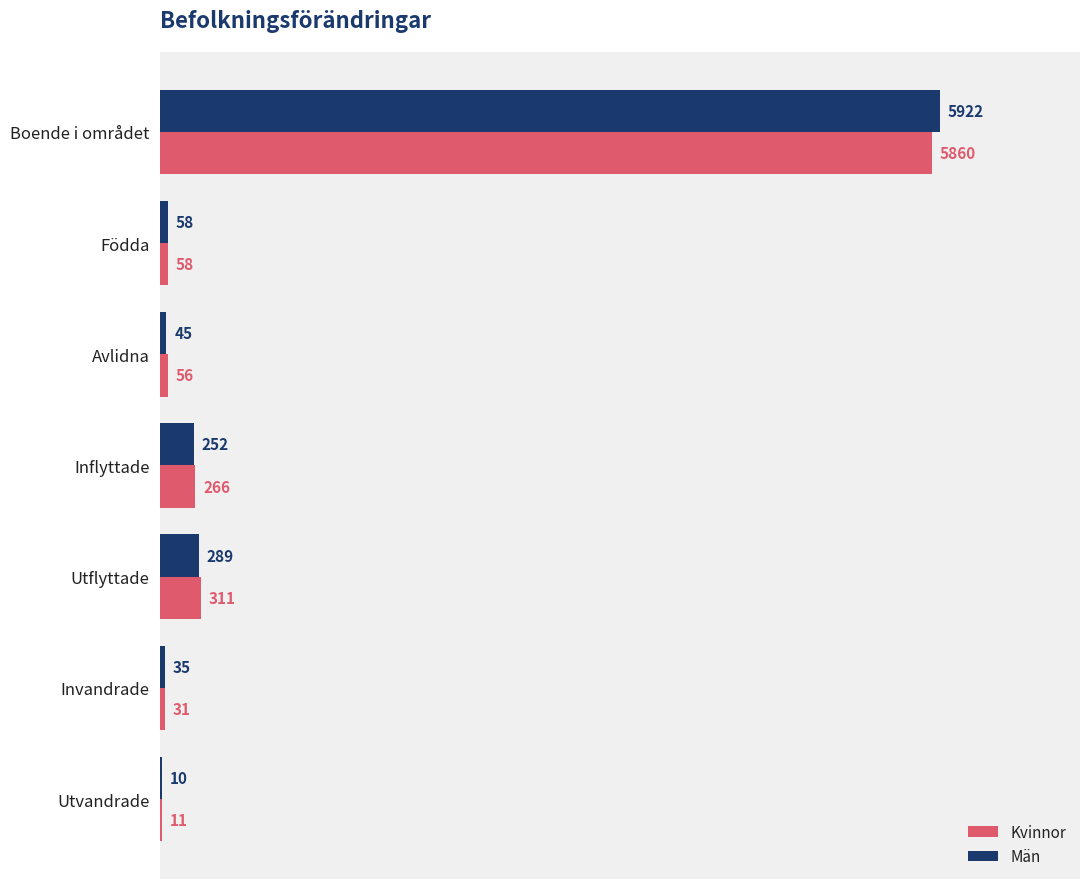

The Män series shows 5922 at Boende i området. True or false?

True